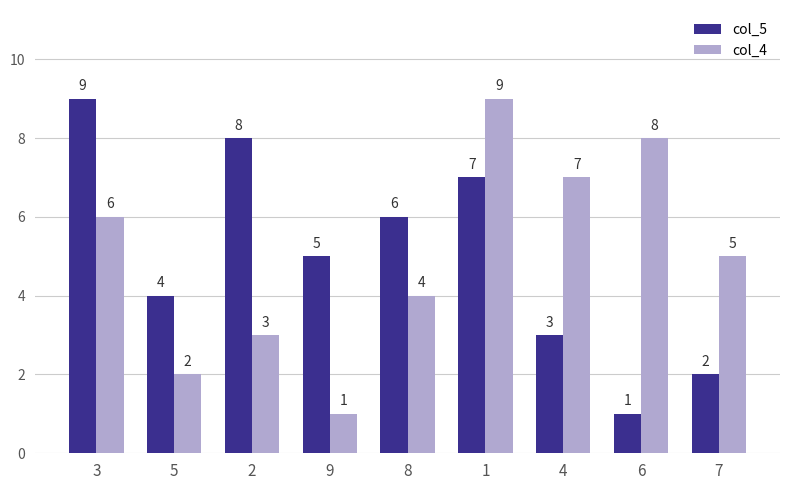

What is the maximum value for col_5?

9